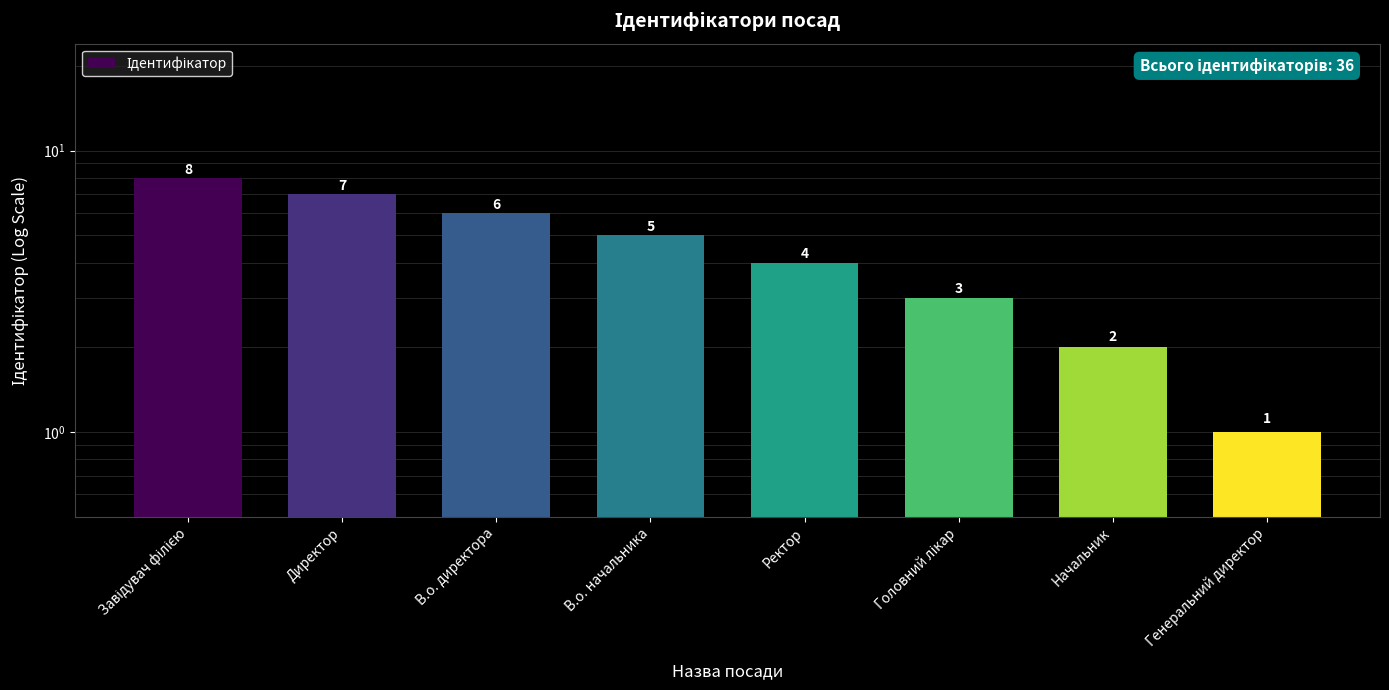

What is the label of the 1st bar from the left?

Завідувач філією